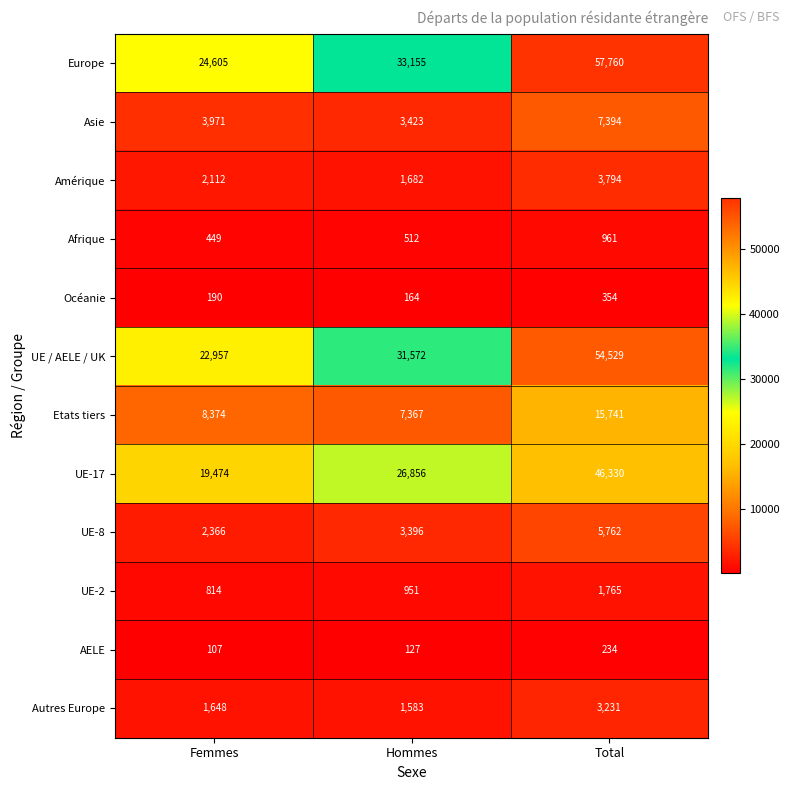

The Afrique series shows 95 at Femmes. True or false?

False